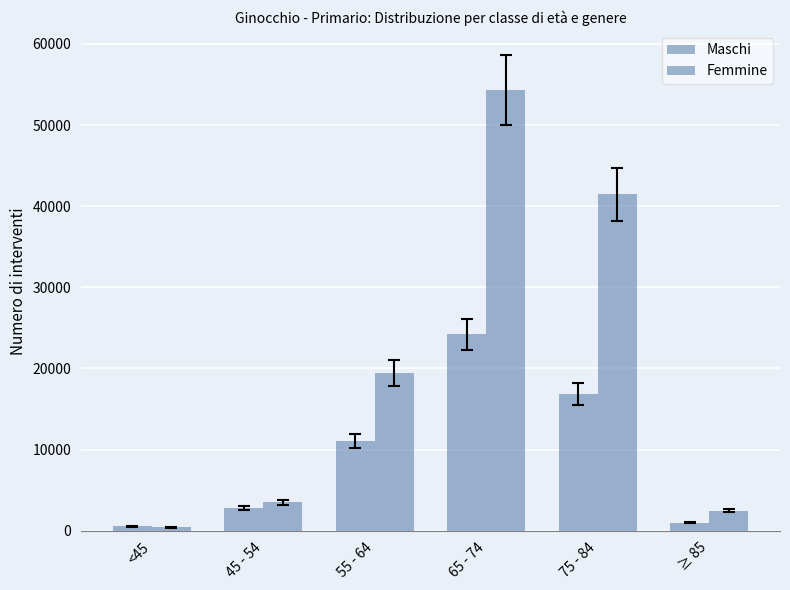

Is the value of Maschi at 65 - 74 greater than the value of Femmine at 55 - 64?

Yes